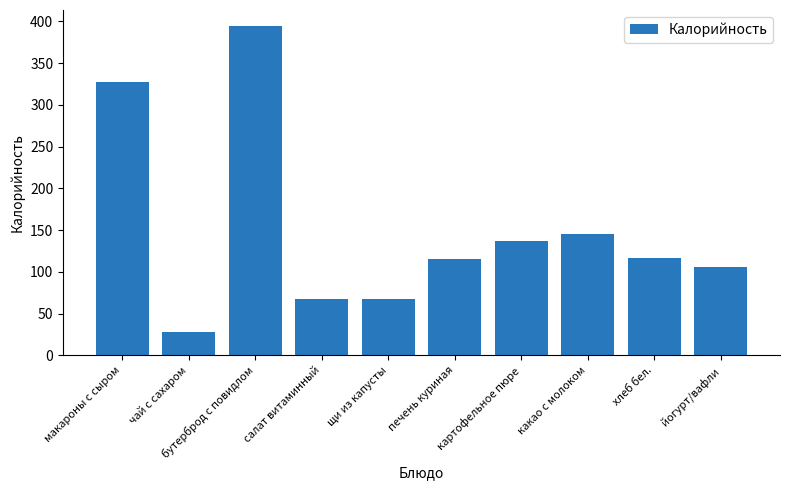

What is the sum of the values at бутерброд с повидлом and картофельное пюре?

531.0